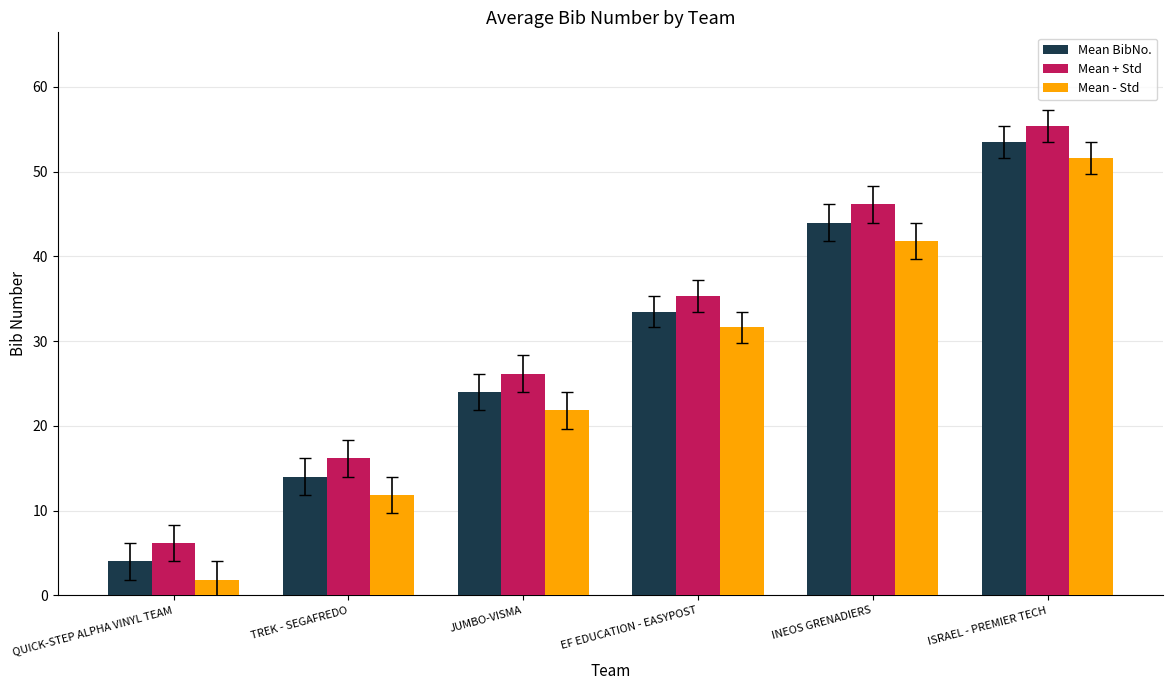

What is the approximate value of Mean + Std at JUMBO-VISMA?

26.2